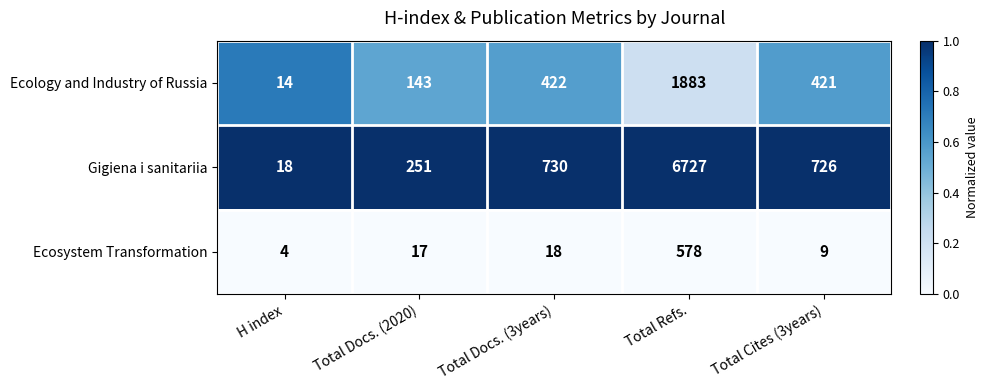

Reading right to left, extract all data points from this chart.

Ecology and Industry of Russia: 421	1883	422	143	14
Gigiena i sanitariia: 726	6727	730	251	18
Ecosystem Transformation: 9	578	18	17	4